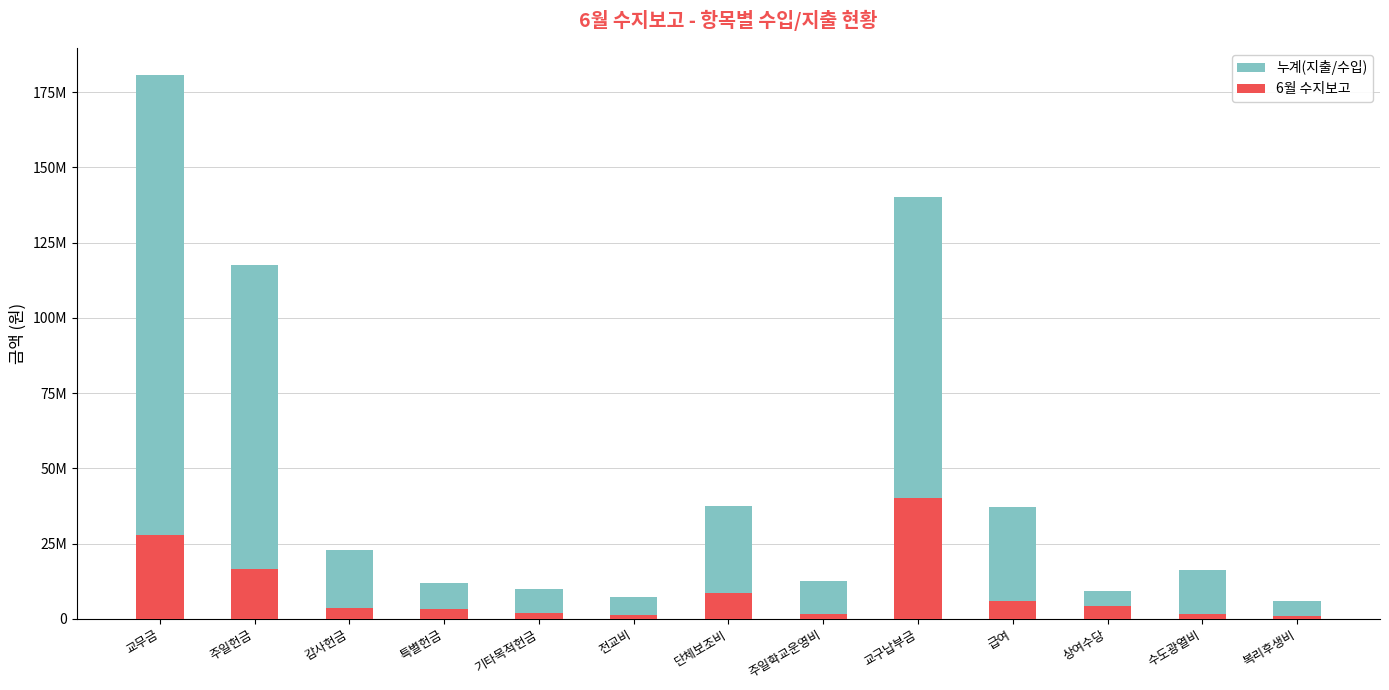

How many data points in 6월 수지보고 are less than 3740000?

6